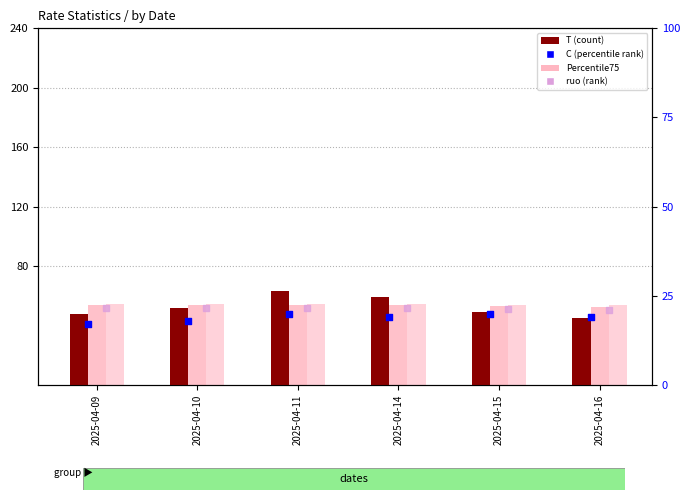

Which series contains the highest Y value?

T (count)